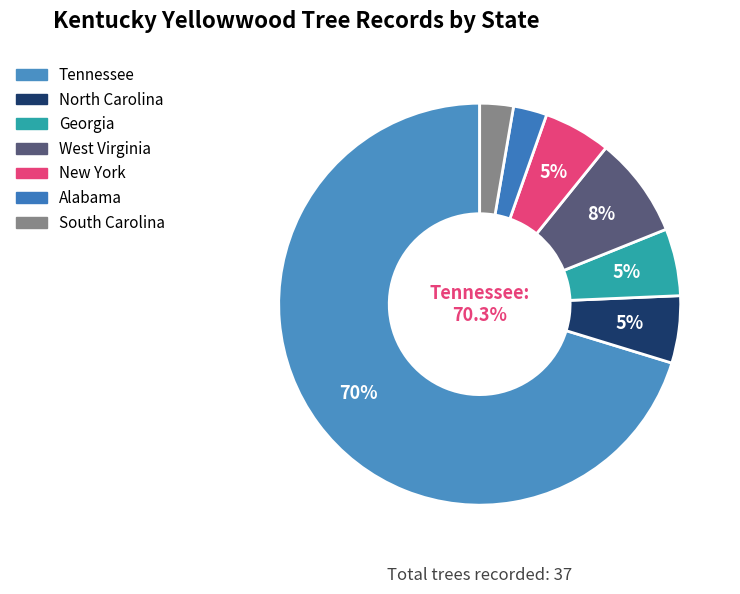

Is it true that Tennessee is 70% of the pie?

True